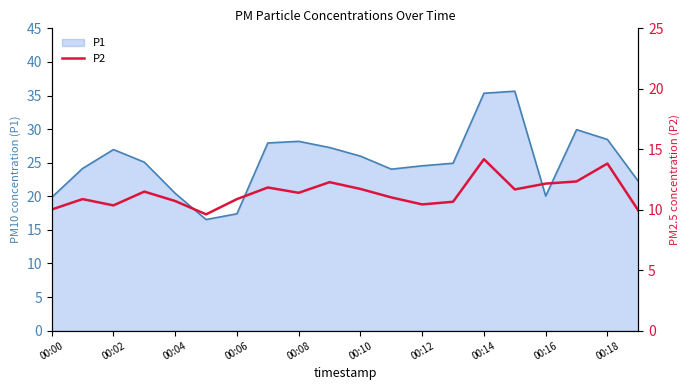

Count the number of categories in the chart.

20